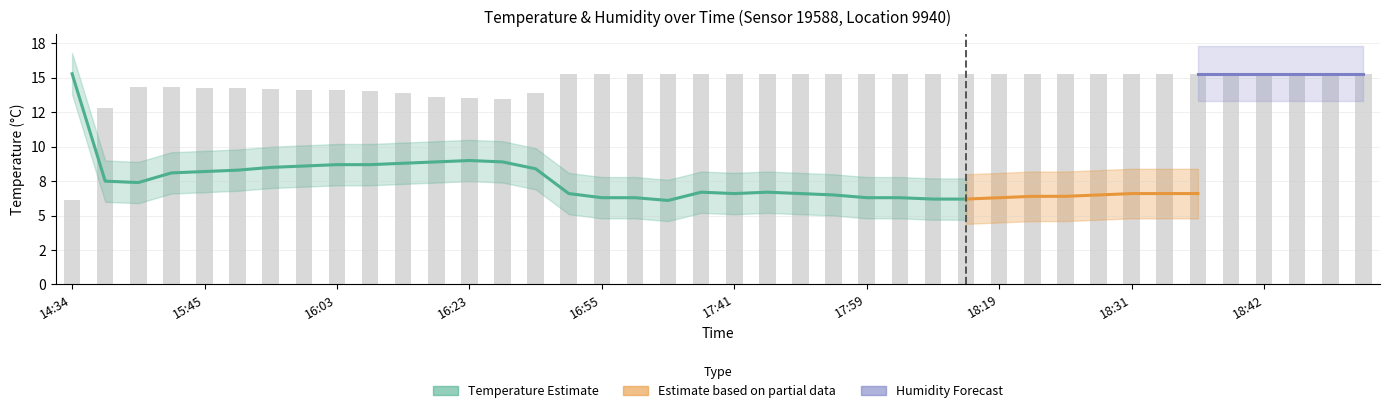

What is the average value?

14.6